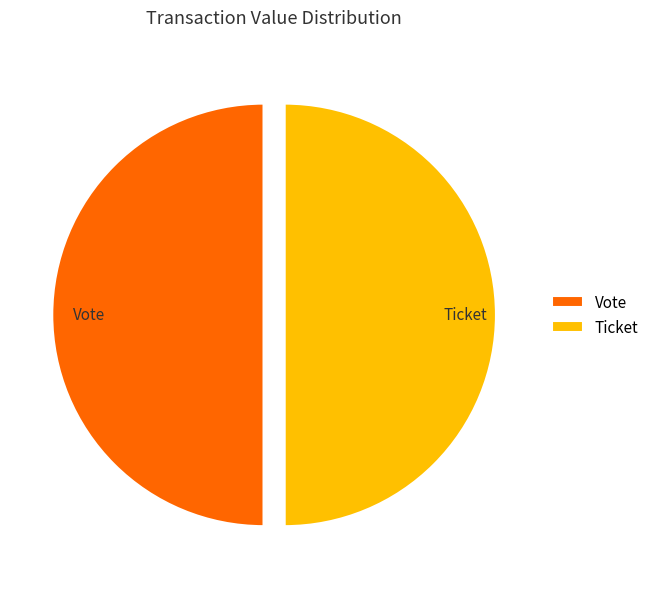

What is the ratio of the value at Ticket to the value at Vote?

1.0